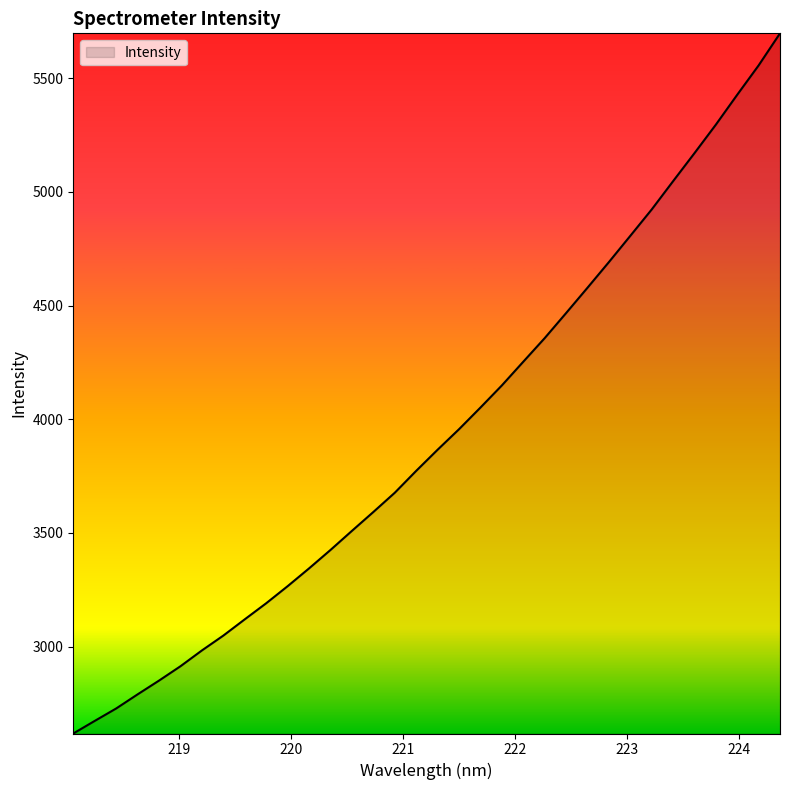

What is the difference between the maximum and minimum values?

3079.3